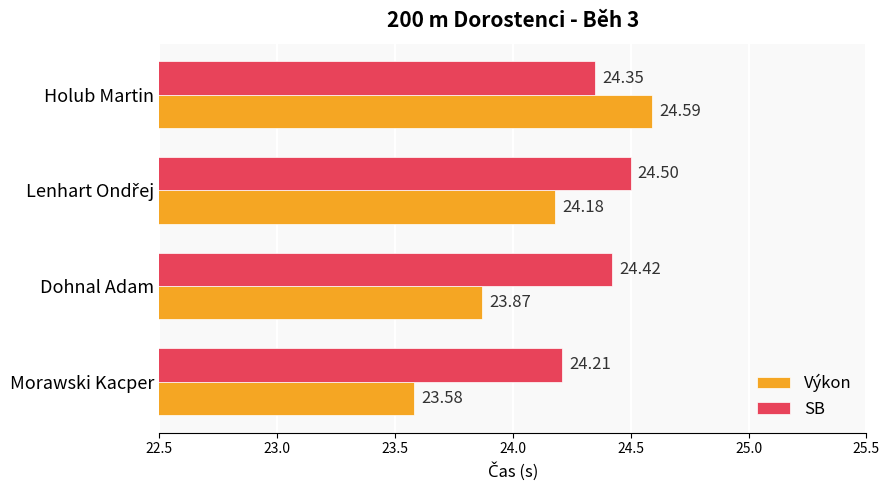

At which category is the sum across all series the highest?

Holub Martin